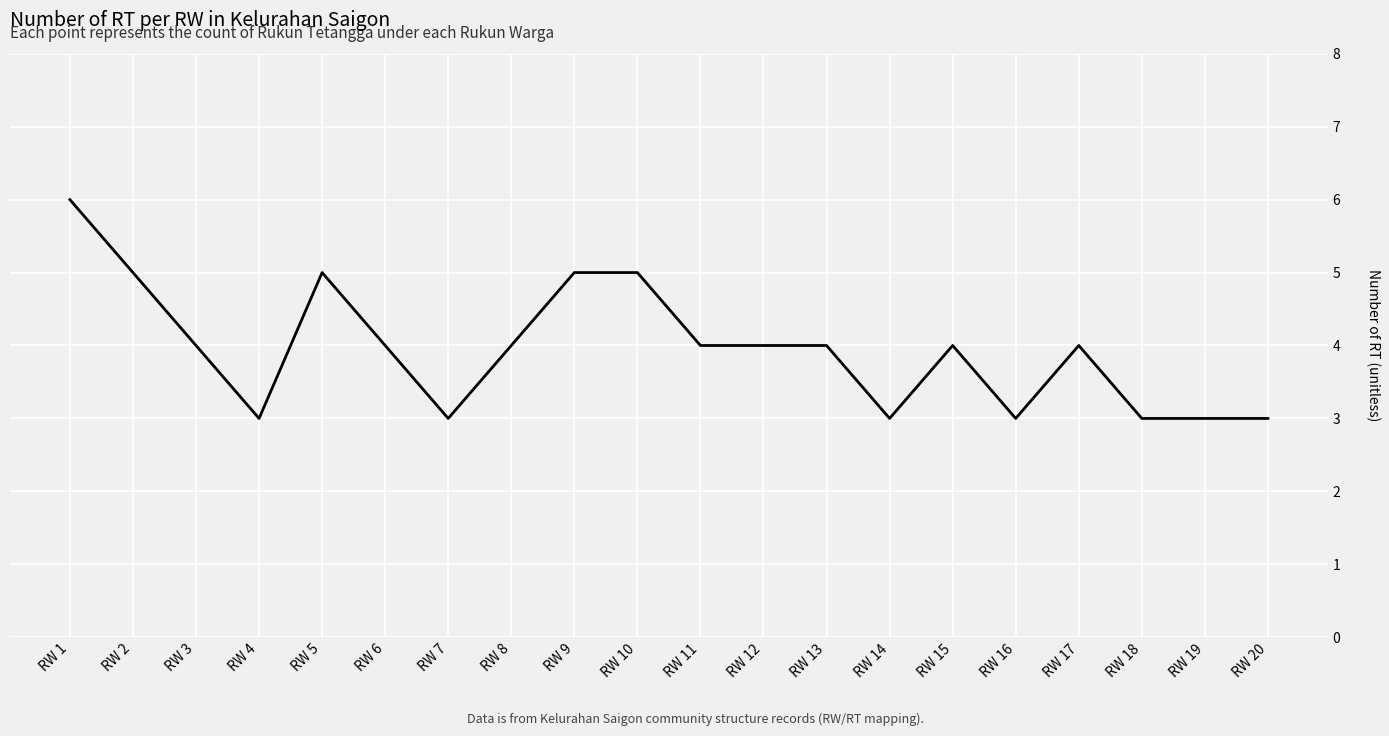

What is the difference between the second highest and minimum values?

2